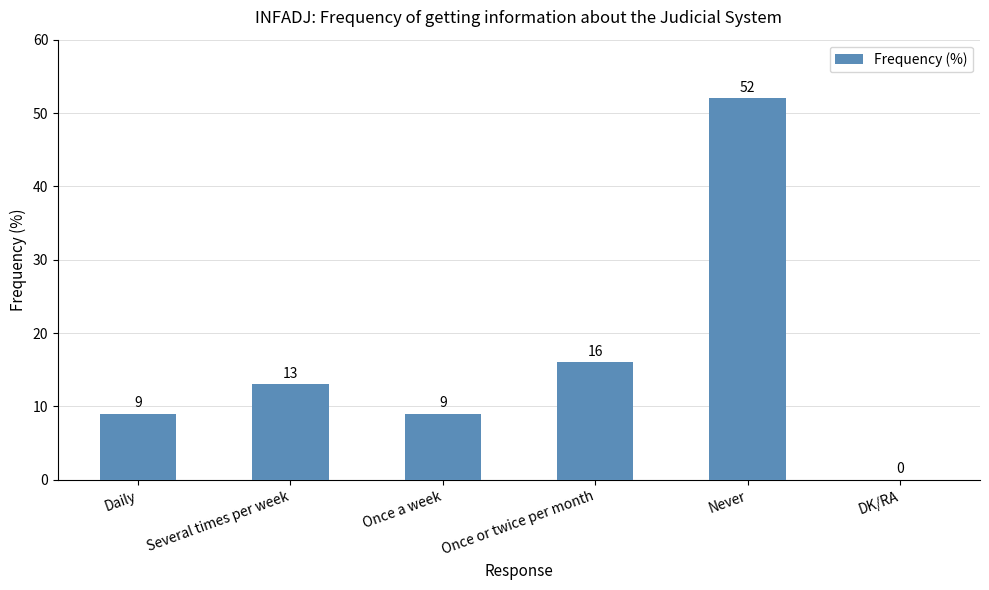

The chart shows a value of 9 at Once a week. True or false?

True